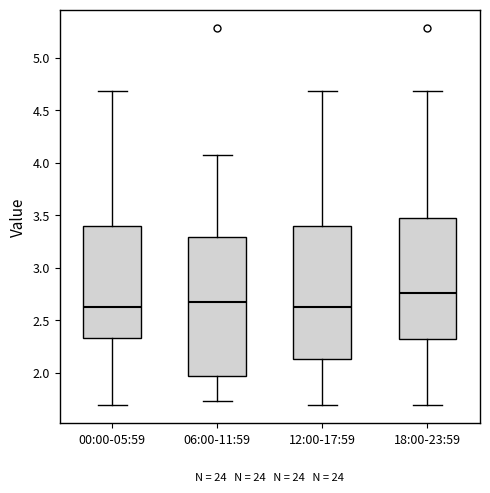

Comparing the boxes themselves (not the whiskers), which one is the tallest?

06:00-11:59